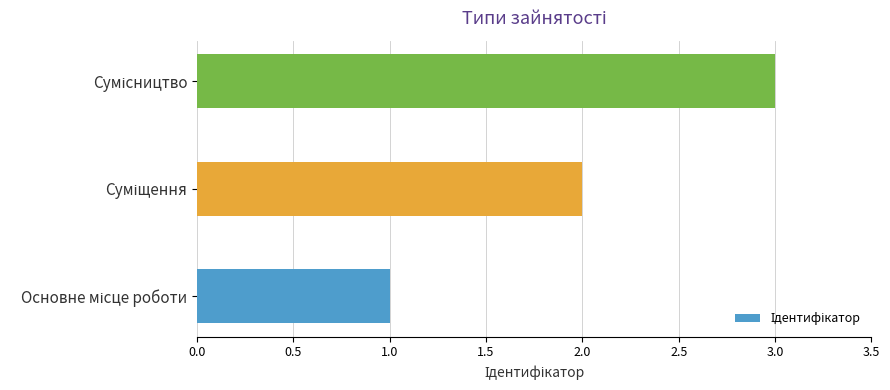

What is the greatest value displayed?

3